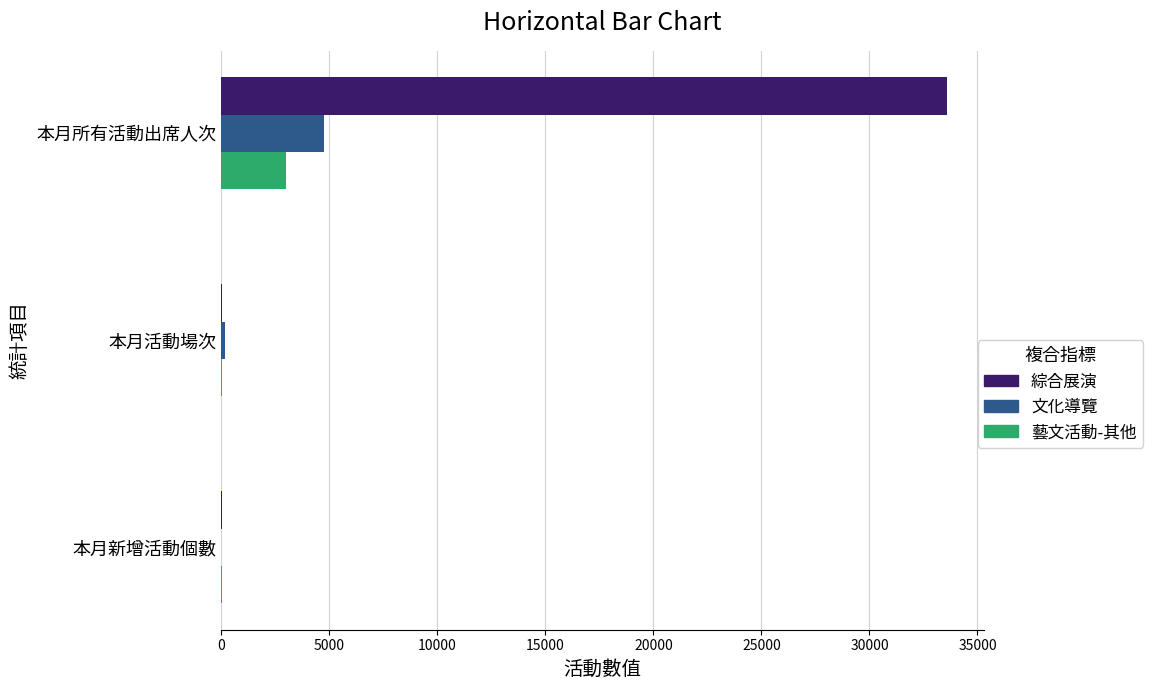

Which category has the highest value in the 綜合展演 series?

本月所有活動出席人次